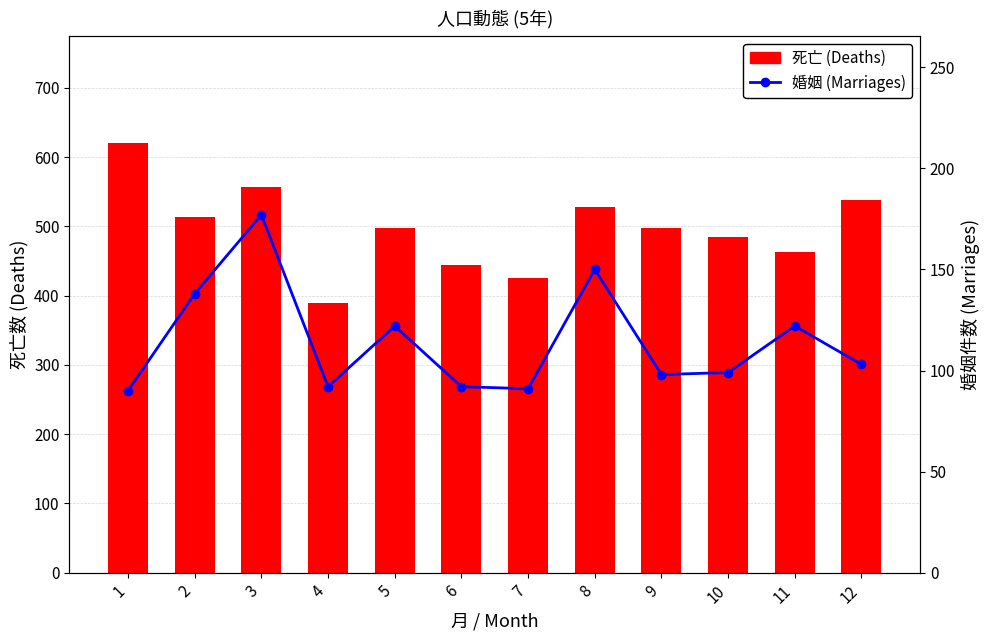

The 婚姻 (Marriages) series shows 161 at 10. True or false?

False